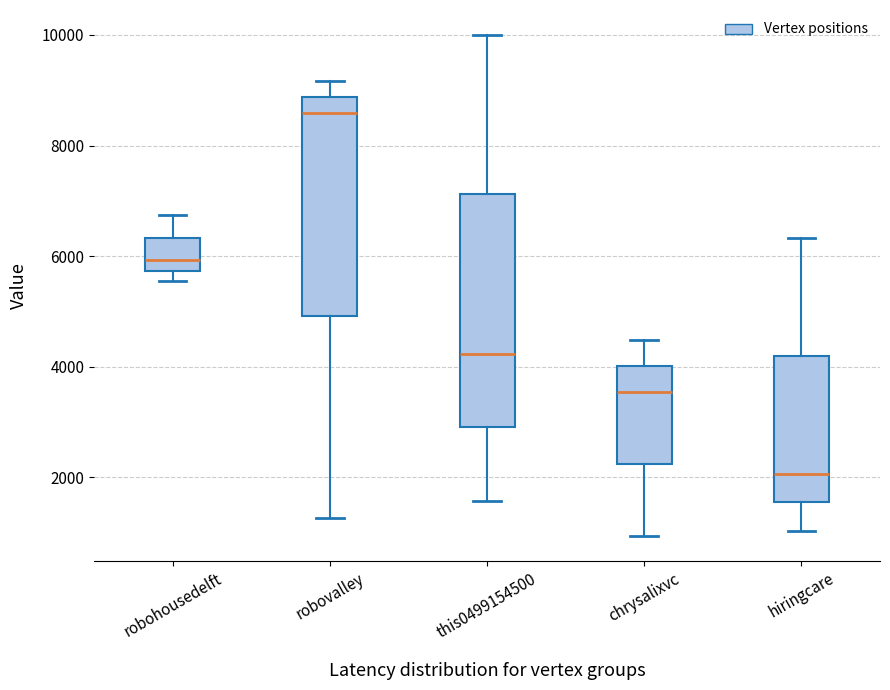

Which box is the tallest, from its lower edge to its upper edge?

this0499154500